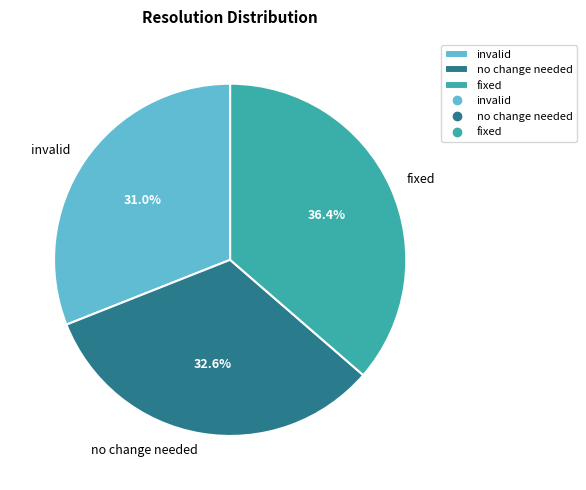

To the nearest percent, what percentage of the pie is no change needed?

33%